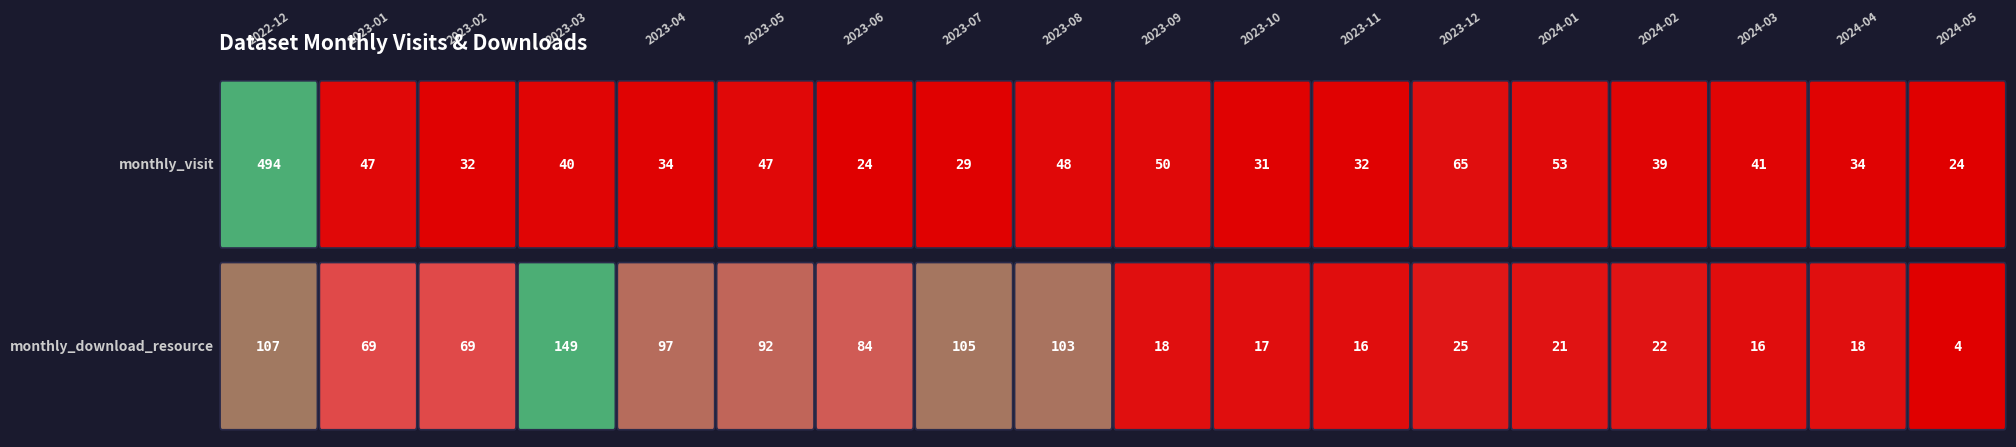

How many values in the monthly_download_resource series are below 69?

9